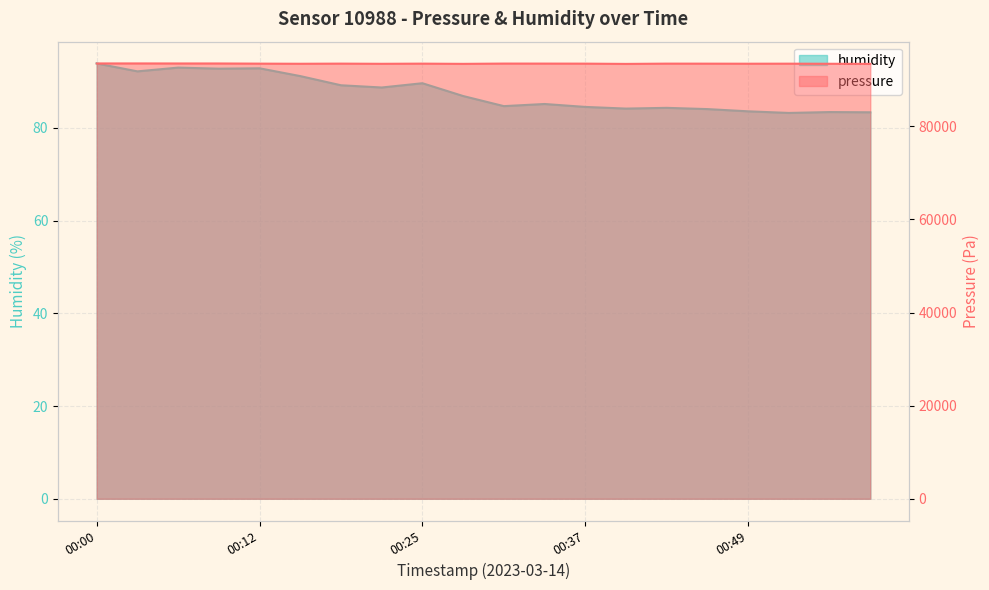

Read the pressure value at 00:12.

93456.1